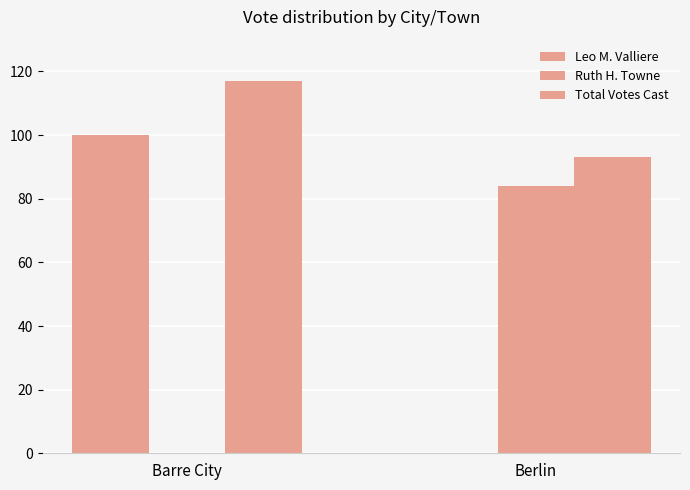

How many distinct data groups are displayed?

3